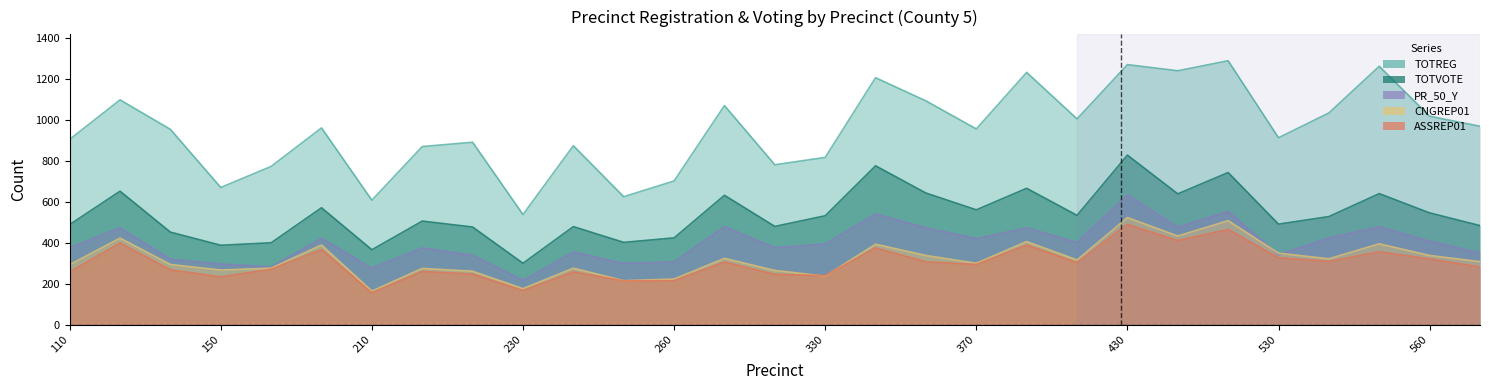

At 570, list the series in order from largest to smallest.

TOTREG, TOTVOTE, PR_50_Y, CNGREP01, ASSREP01